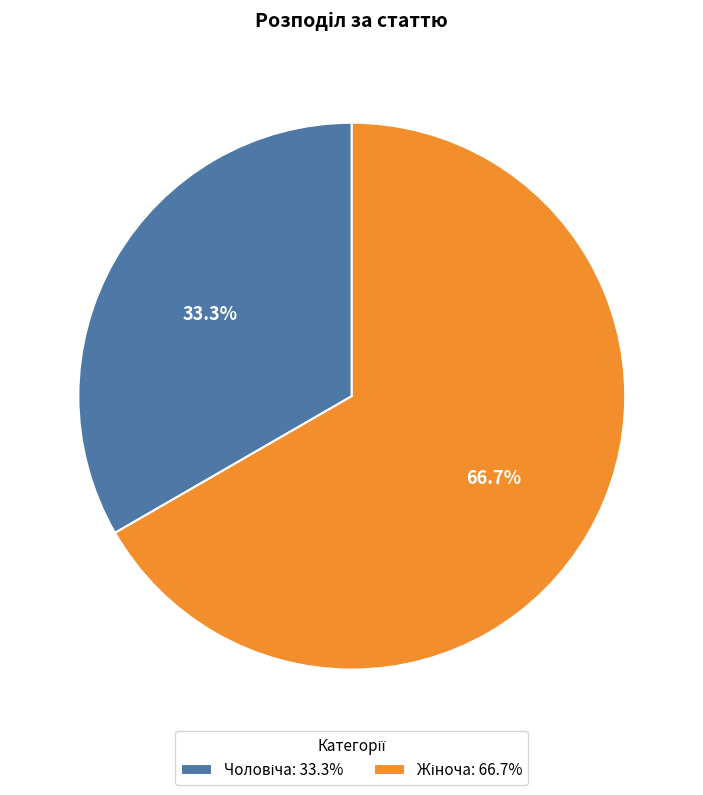

Does any single category account for the majority?

Yes